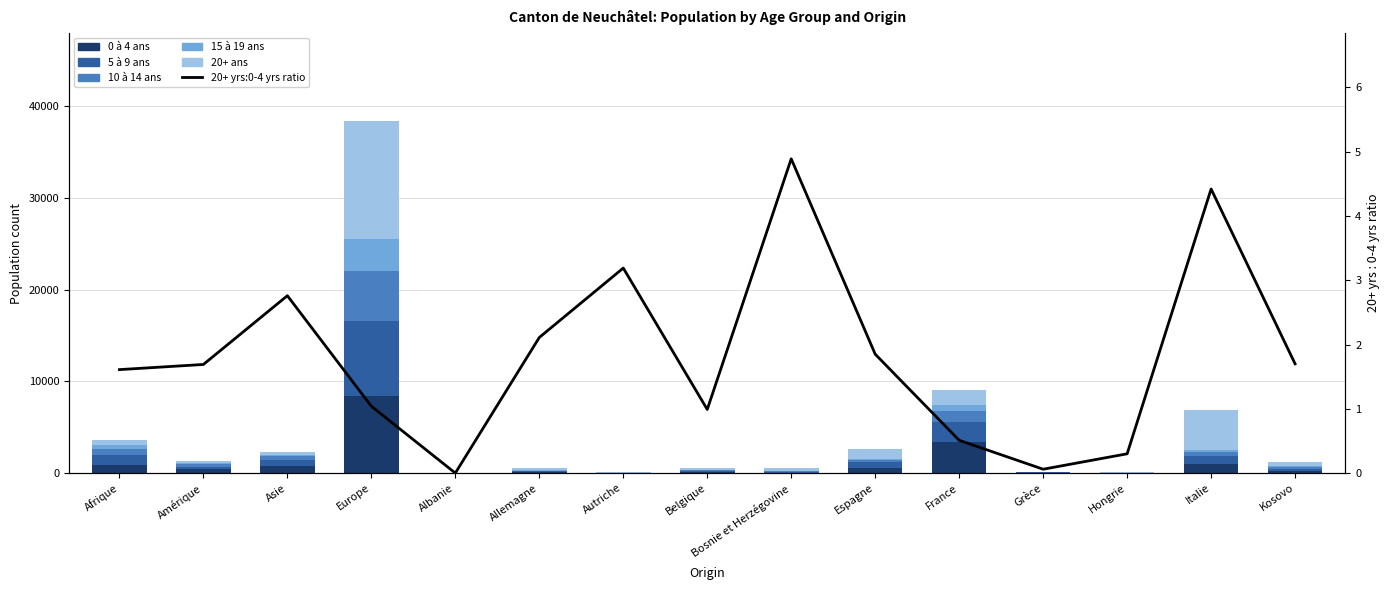

True or false: 5 à 9 ans has a value of 234.0 at Kosovo.

True